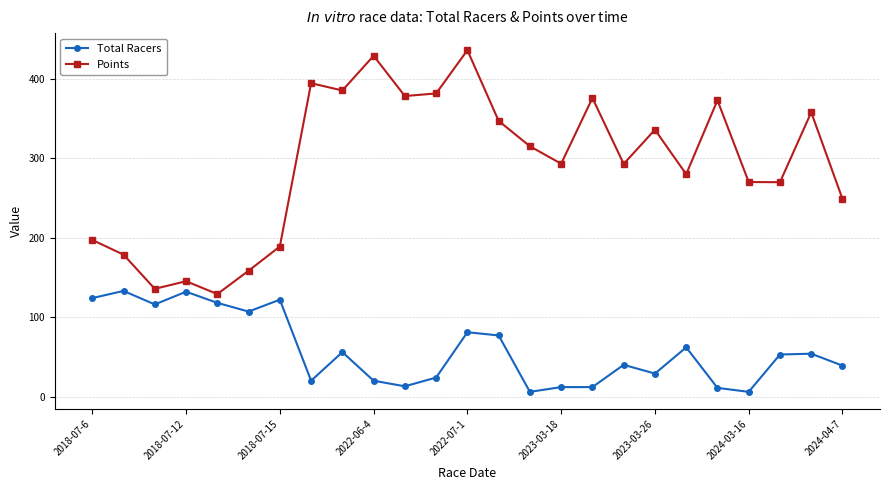

True or false: Total Racers has more than 0 interior local peaks.

True